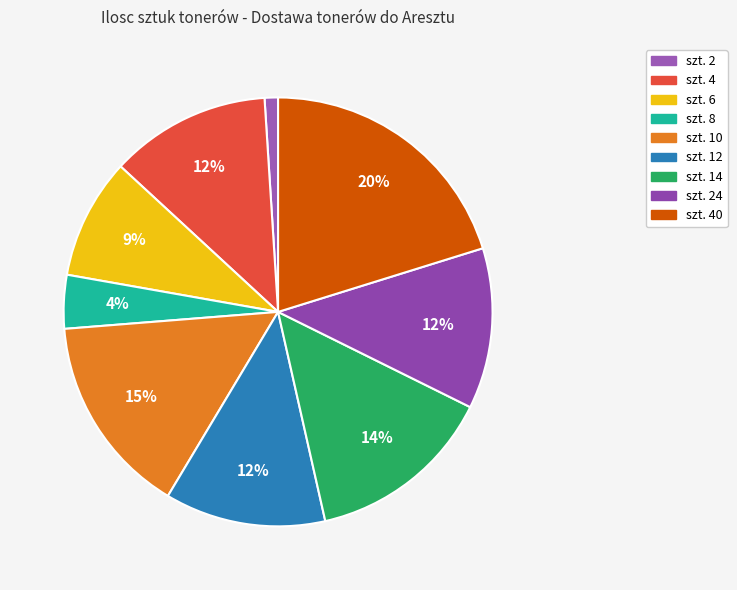

How many slices are in this pie chart?

9